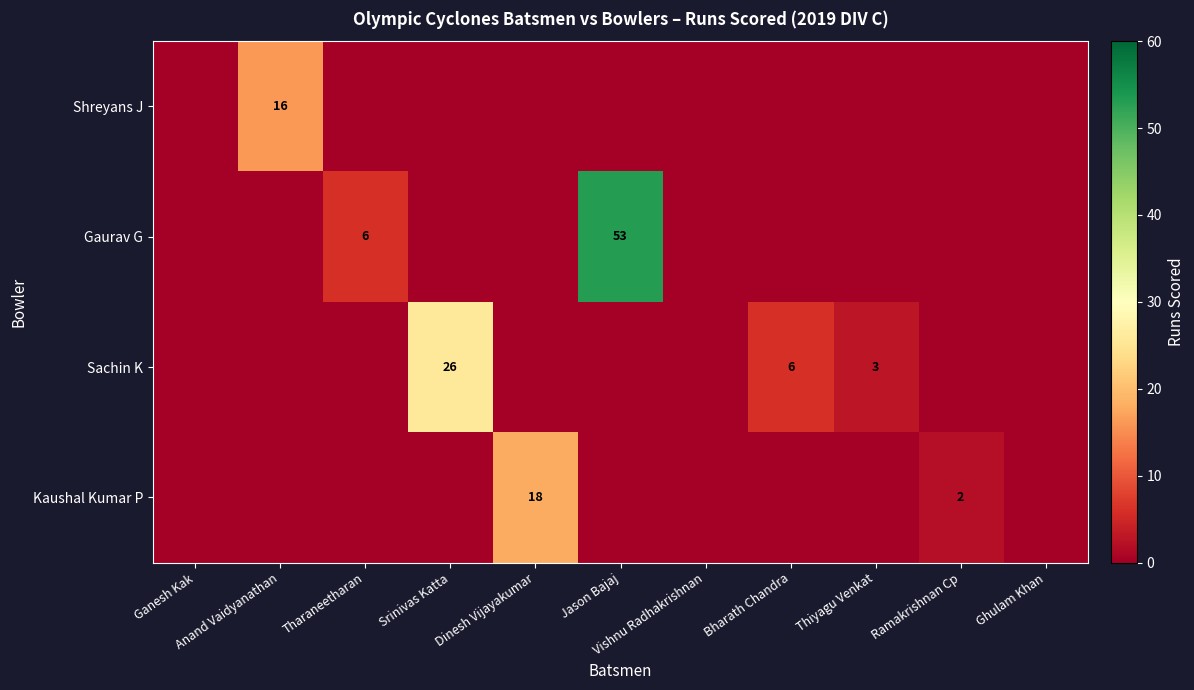

The value of Kaushal Kumar P at Srinivas Katta is 0. True or false?

True